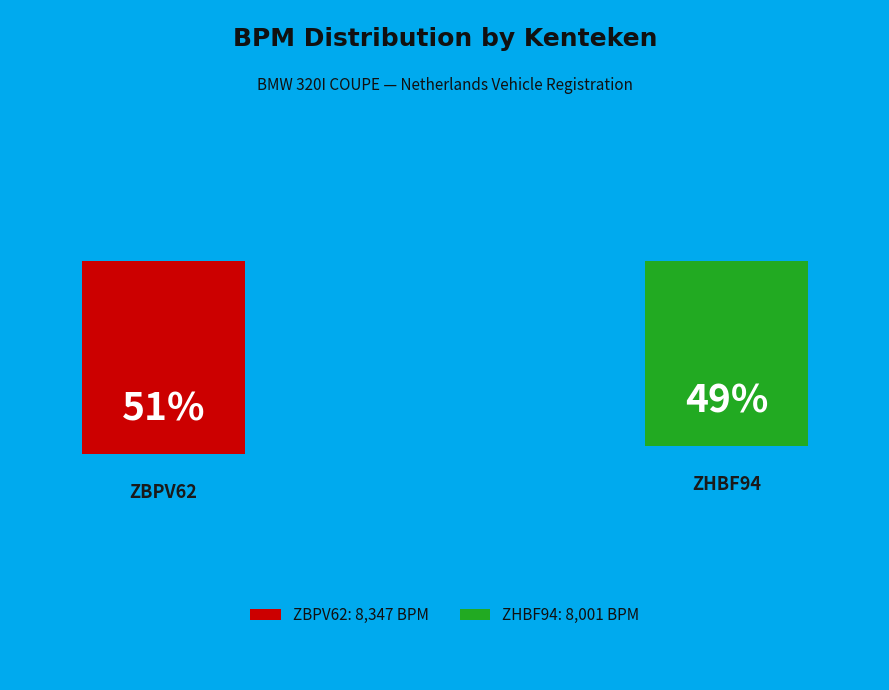

To the nearest percent, what is the difference between the largest and smallest slice percentages?

2%